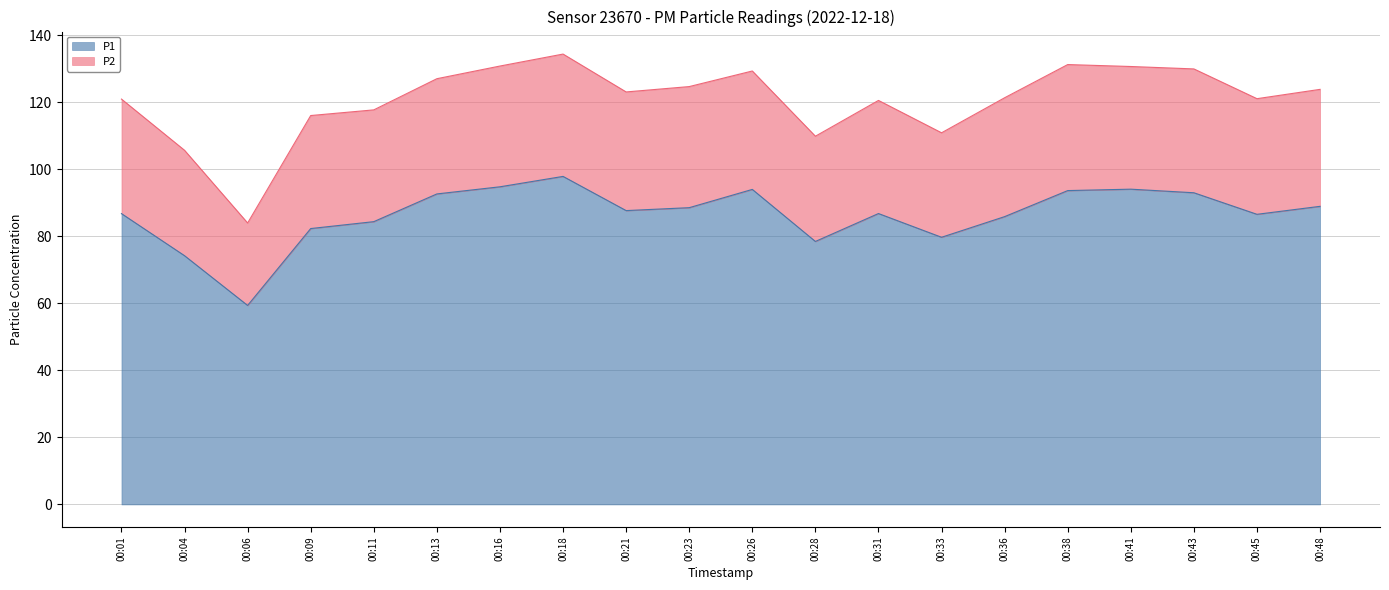

What is the highest value of the P1 series?

97.9